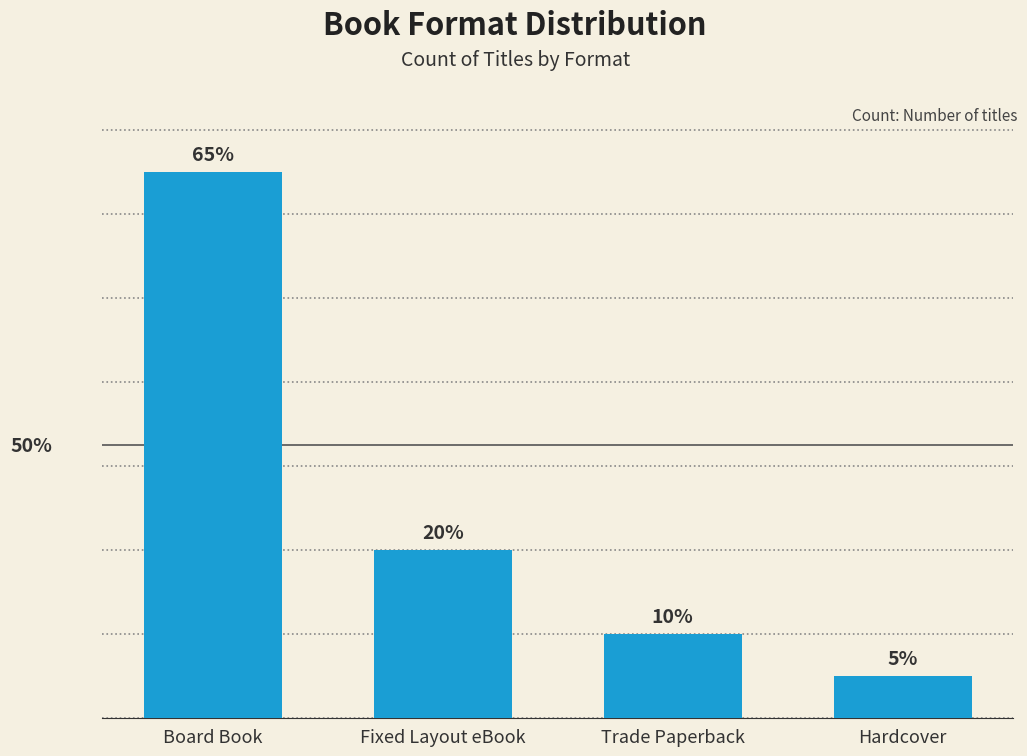

Does the chart contain any negative values?

No